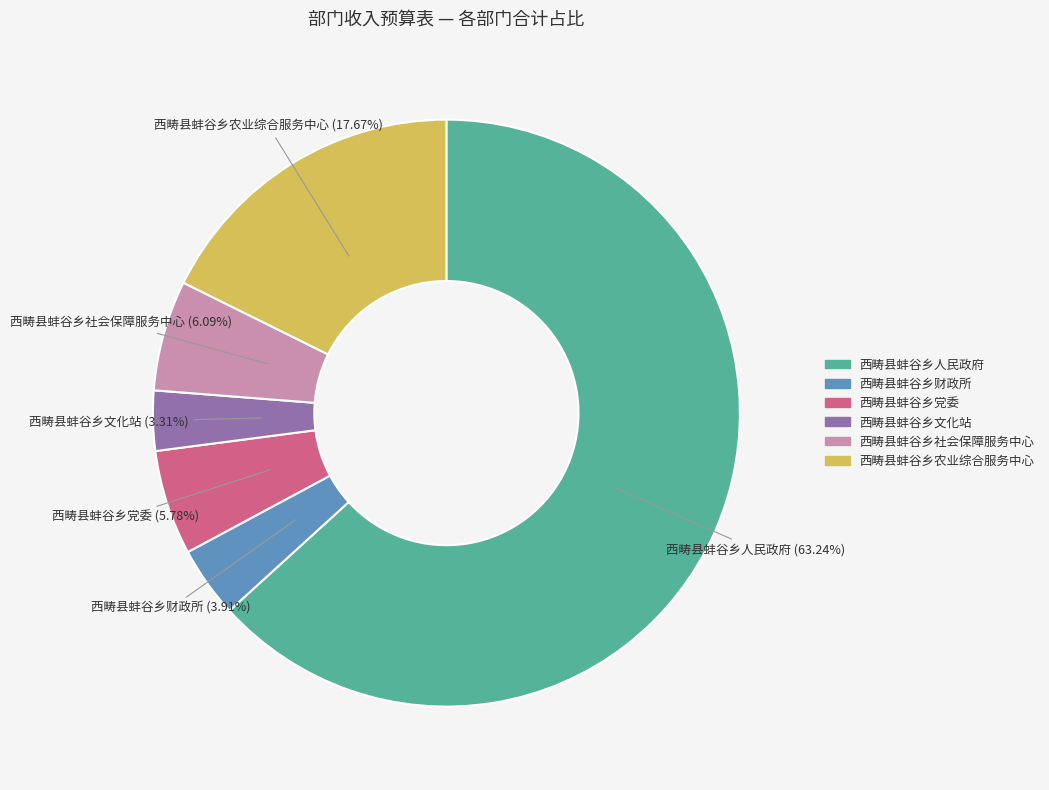

Is there any slice that represents more than half of the pie?

Yes